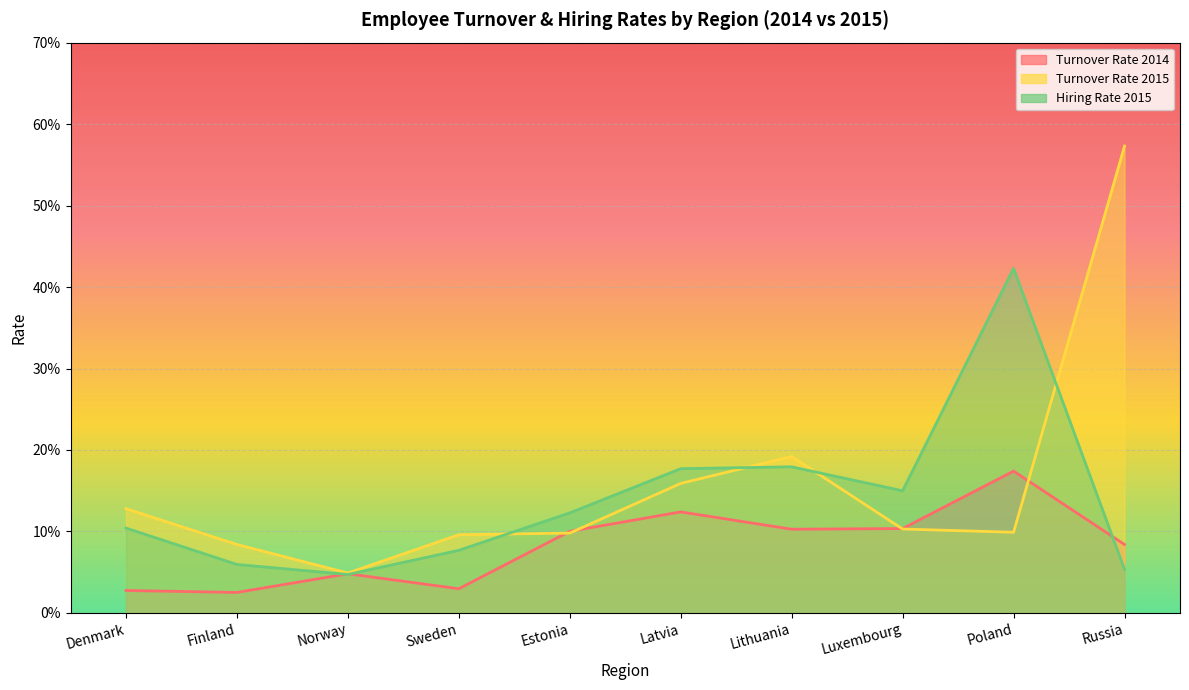

Which series ends up on top after the final intersection of Turnover Rate 2015 and Hiring Rate 2015?

Turnover Rate 2015